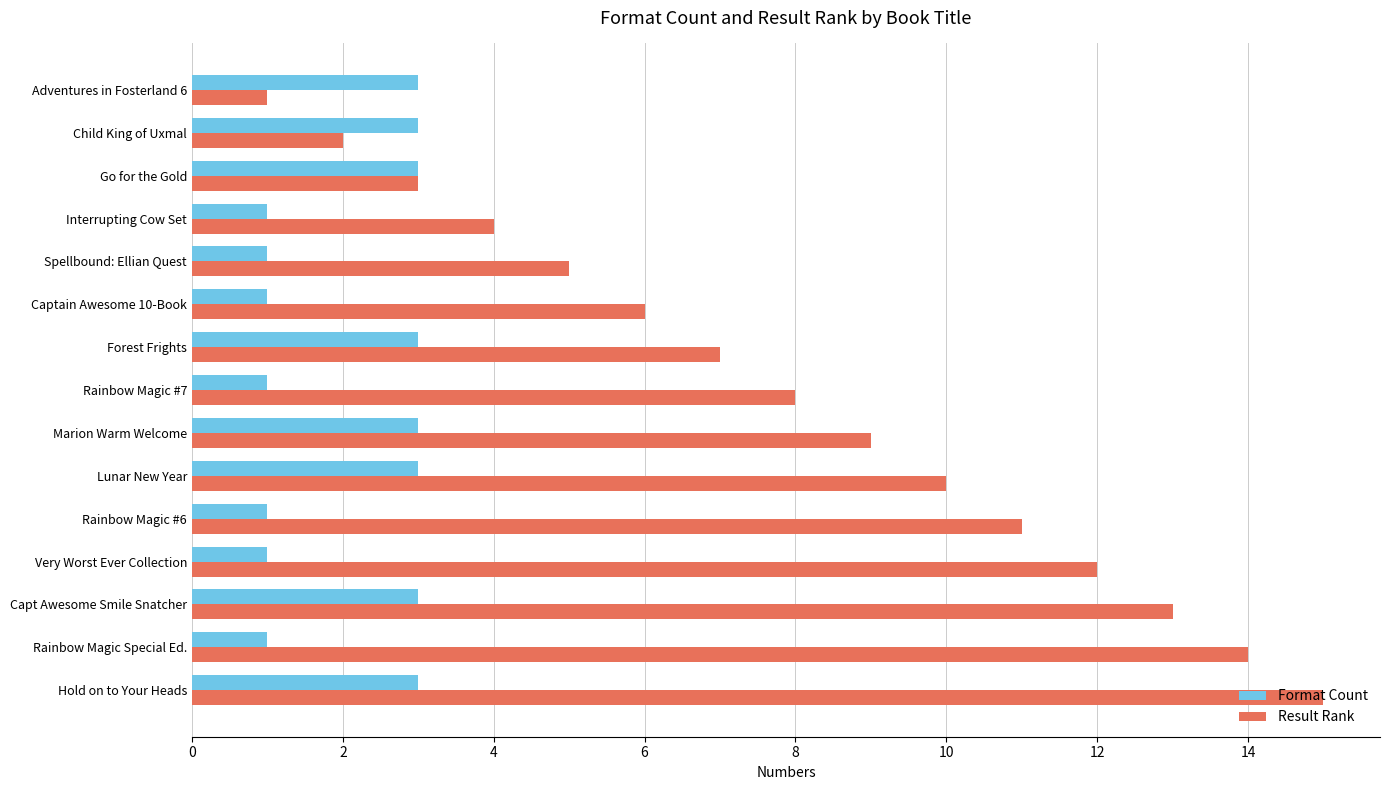

Count the number of categories in the chart.

15